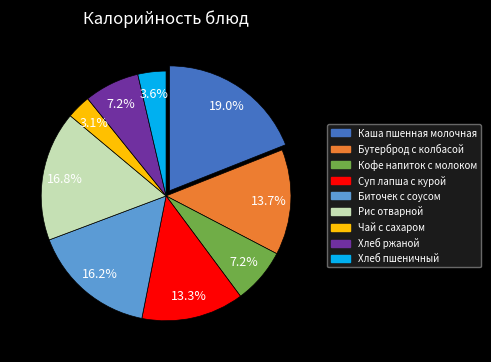

Is there a majority slice in this chart?

No